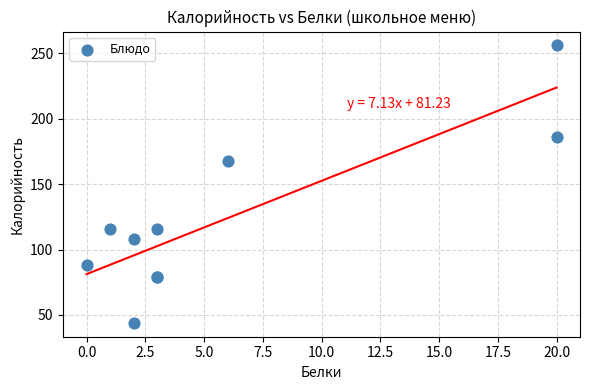

What Y value in the scatter plot is closest to 150?

168